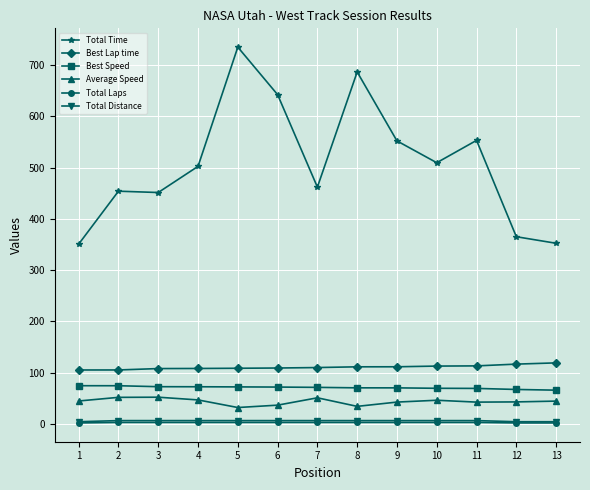

At which category is the sum across all series the highest?

5